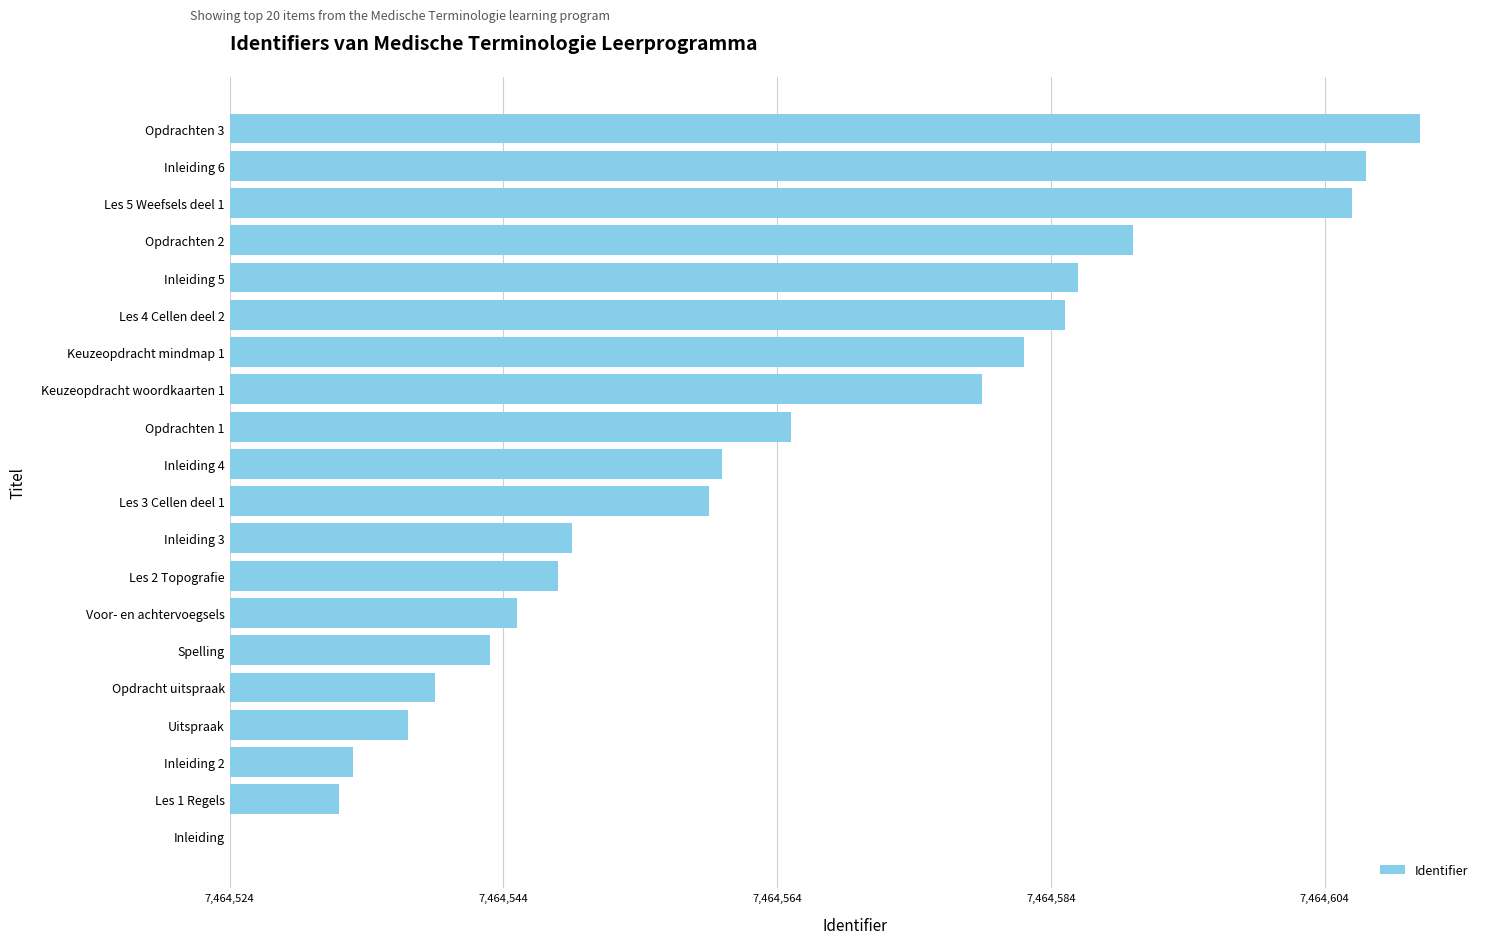

How many positive values are there?

19